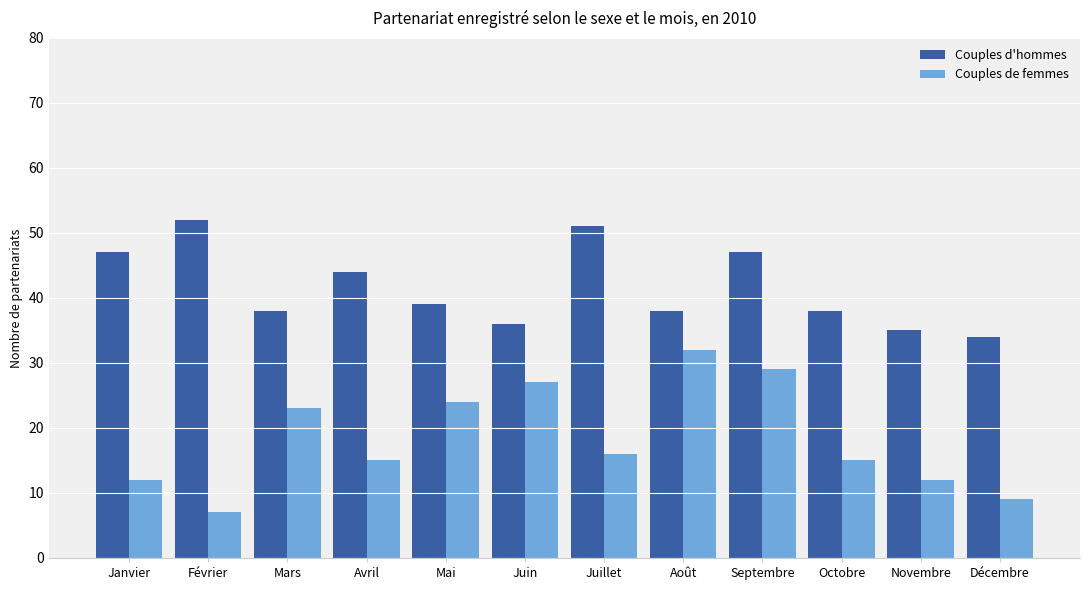

What is the difference between the maximum and minimum values in the Couples de femmes series?

25